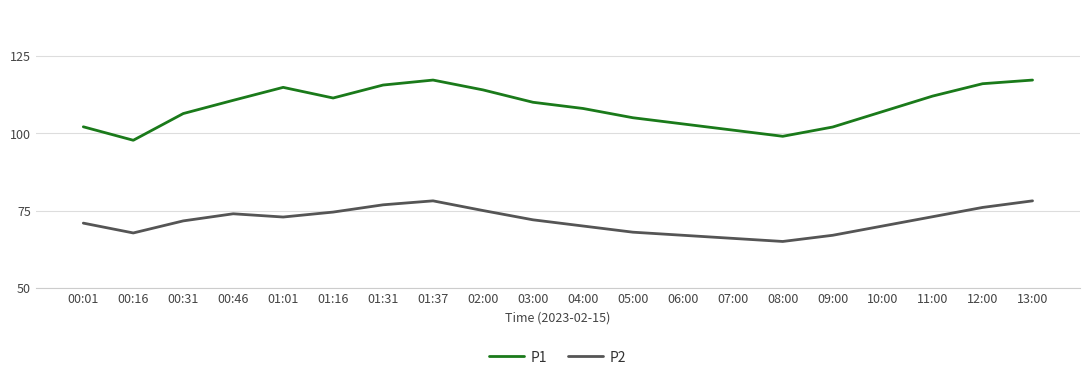

True or false: P1 has a value of 117.2 at 01:37.

True